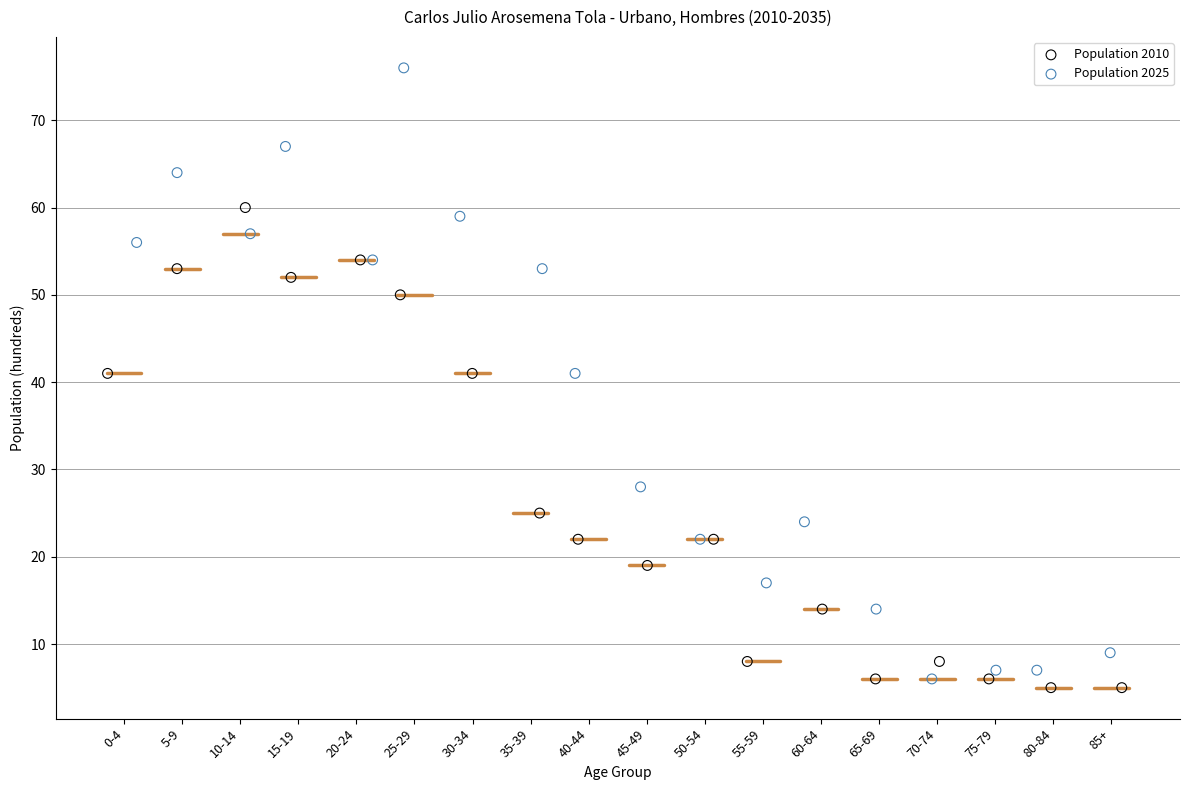

Which series contains the highest Y value?

Population 2025